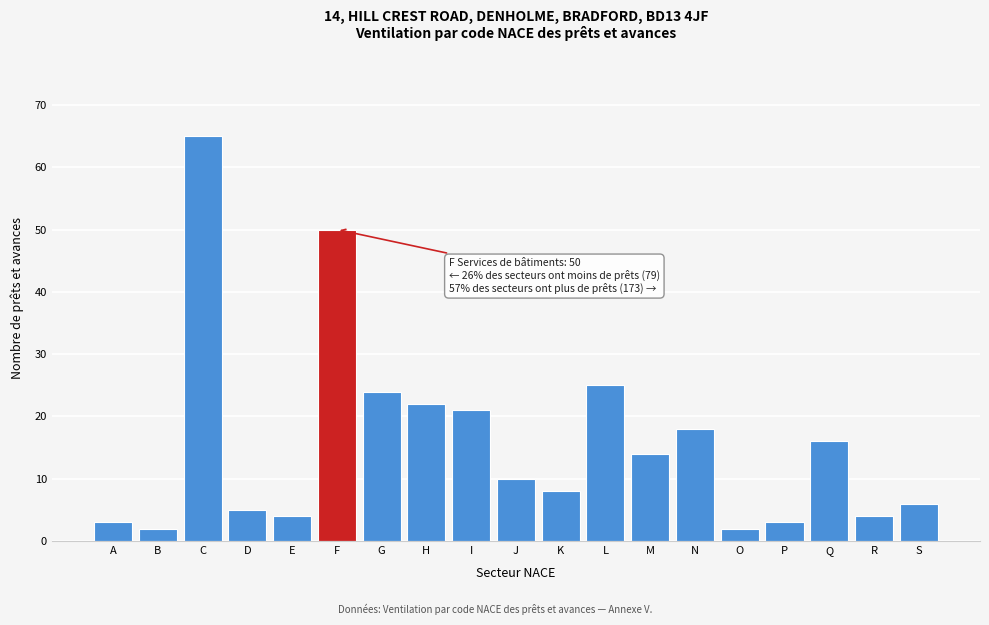

Reading left to right, transcribe all the data shown in this chart.

3	2	65	5	4	50	24	22	21	10	8	25	14	18	2	3	16	4	6